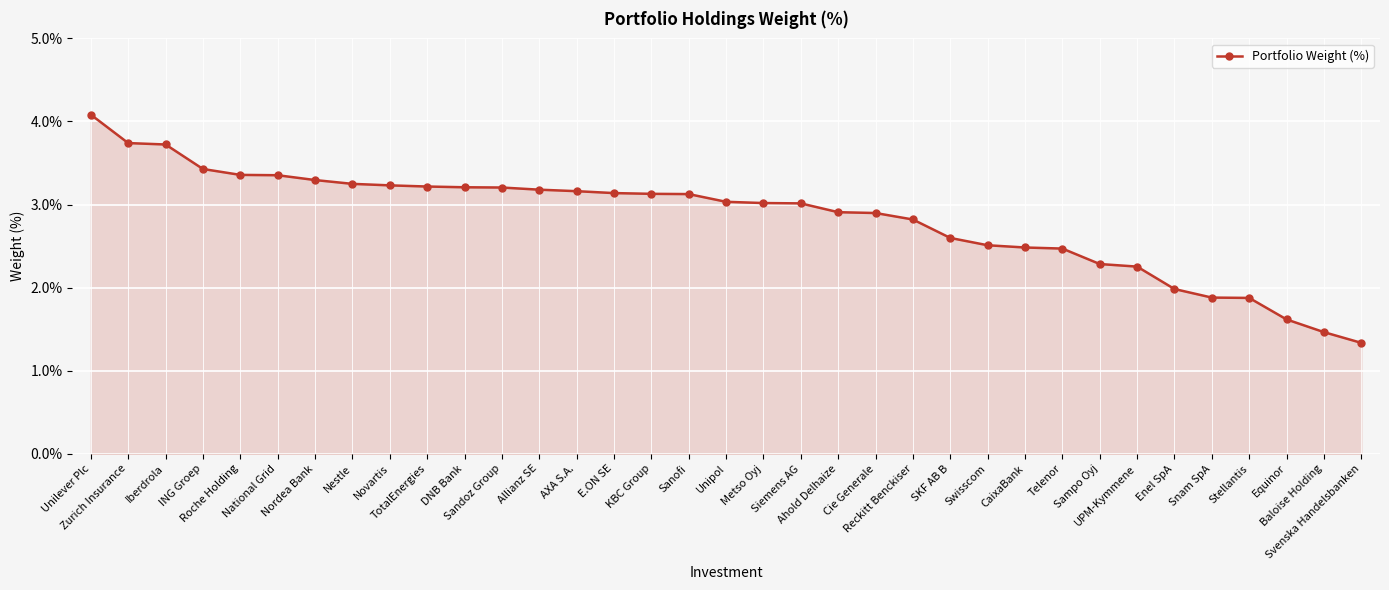

What is the value of the 26th point from the left?

2.5